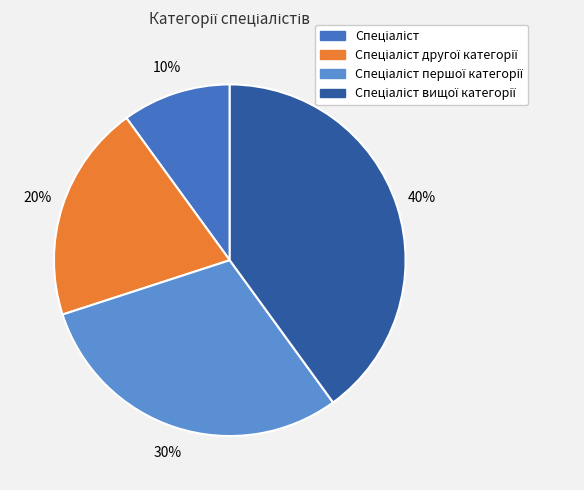

To the nearest percent, what is the average slice percentage?

25%